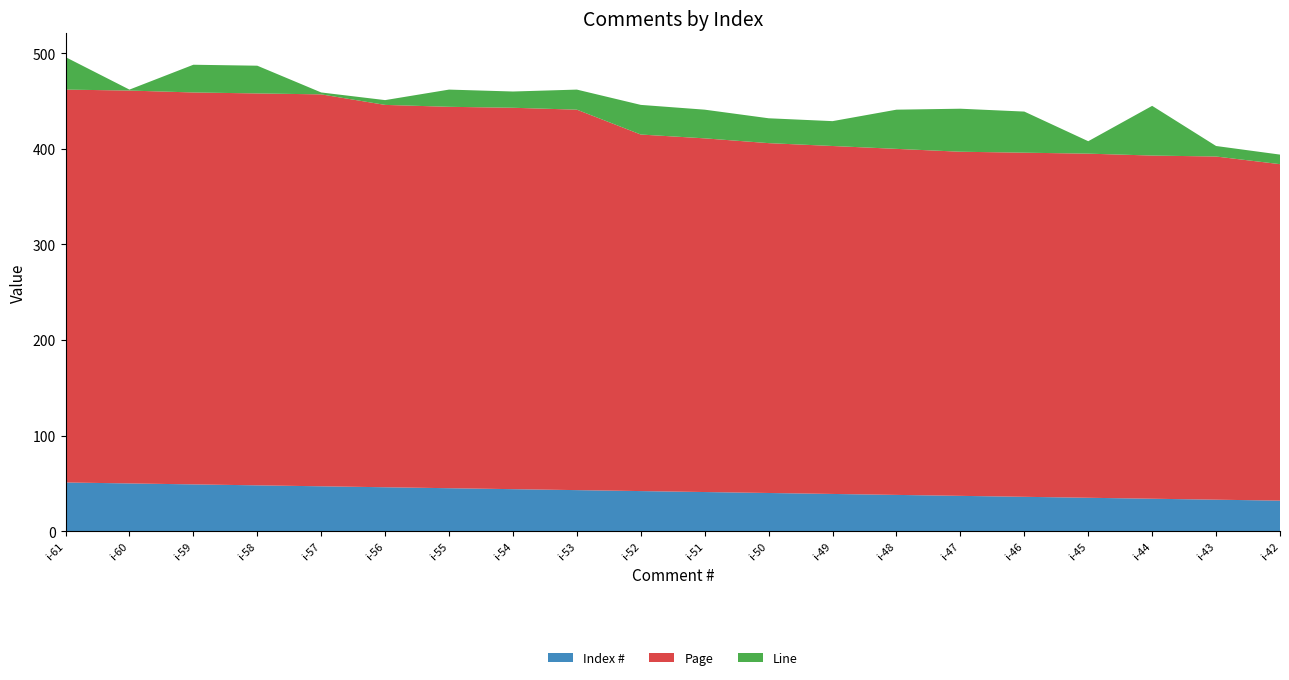

Reading left to right, transcribe all the data shown in this chart.

Index #: i-61=51	i-60=50	i-59=49	i-58=48	i-57=47	i-56=46	i-55=45	i-54=44	i-53=43	i-52=42	i-51=41	i-50=40	i-49=39	i-48=38	i-47=37	i-46=36	i-45=35	i-44=34	i-43=33	i-42=32
Page: i-61=411	i-60=411	i-59=410	i-58=410	i-57=410	i-56=400	i-55=399	i-54=399	i-53=398	i-52=373	i-51=370	i-50=366	i-49=364	i-48=362	i-47=360	i-46=360	i-45=360	i-44=359	i-43=359	i-42=352
Line: i-61=34	i-60=1	i-59=29	i-58=29	i-57=2	i-56=5	i-55=18	i-54=17	i-53=21	i-52=31	i-51=30	i-50=26	i-49=26	i-48=41	i-47=45	i-46=43	i-45=13	i-44=52	i-43=11	i-42=10